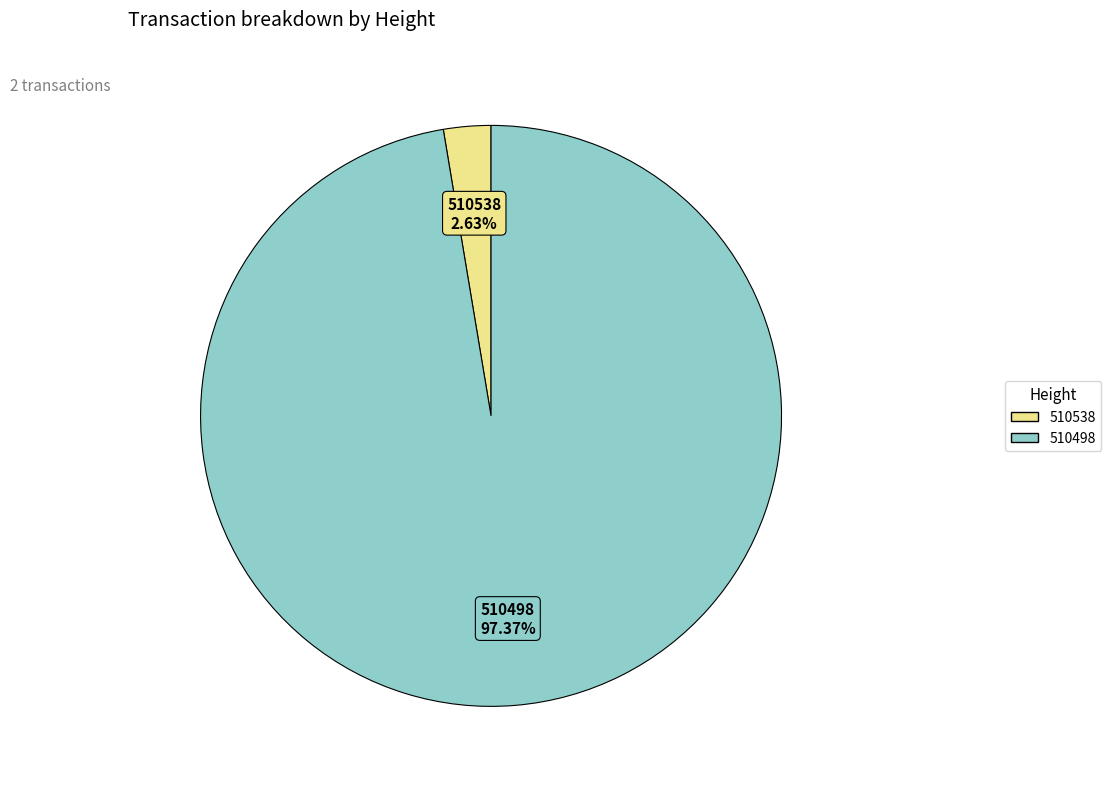

What percentage is the 510498 slice, to the nearest percent?

97%